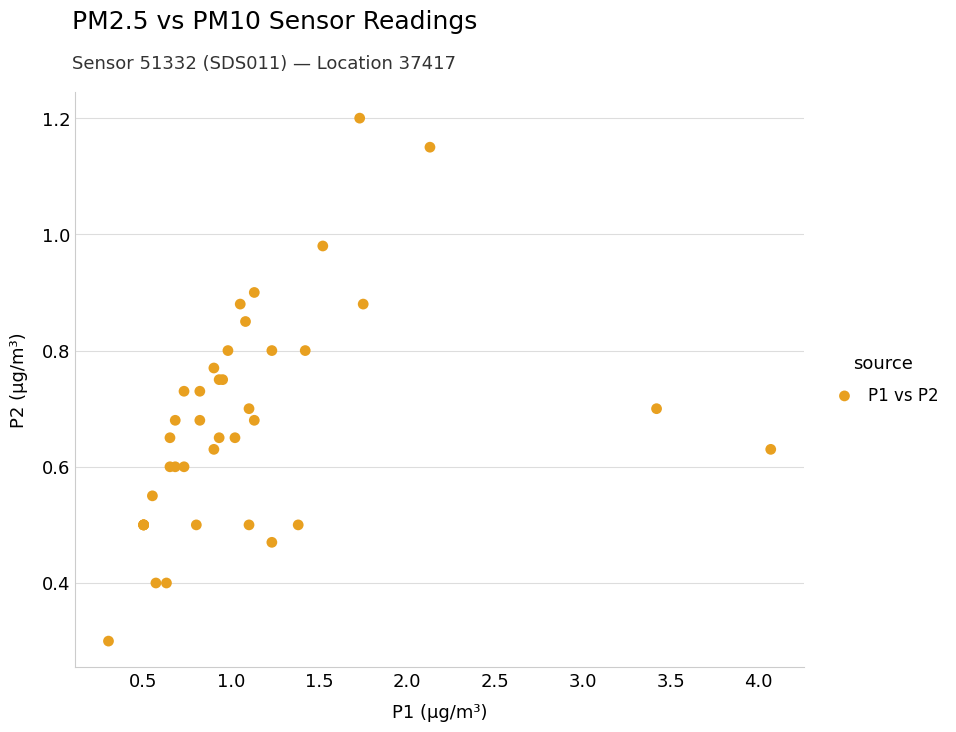

What Y value in the scatter plot is closest to 0?

0.3